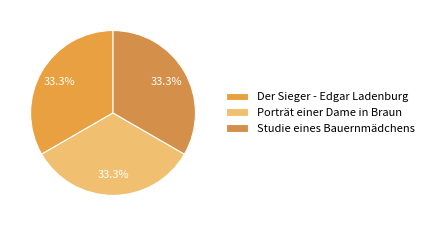

Is there any slice that represents more than half of the pie?

No